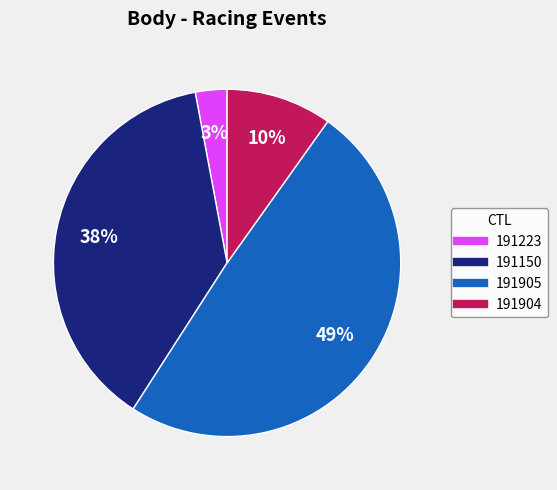

What percentage is the 191905 slice, to the nearest percent?

49%